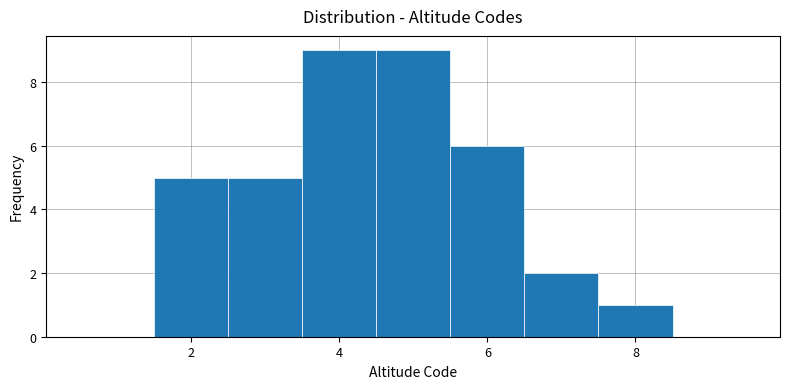

Reading left to right, transcribe this chart: for each bar, give the range it covers on the x-axis and its height. Neither the bar edges nor the heights are printed on the chart, so give them approximately, as read against the axes.

0.5 to 1.5: 0
1.5 to 2.5: 5
2.5 to 3.5: 5
3.5 to 4.5: 9
4.5 to 5.5: 9
5.5 to 6.5: 6
6.5 to 7.5: 2
7.5 to 8.5: 1
8.5 to 9.5: 0